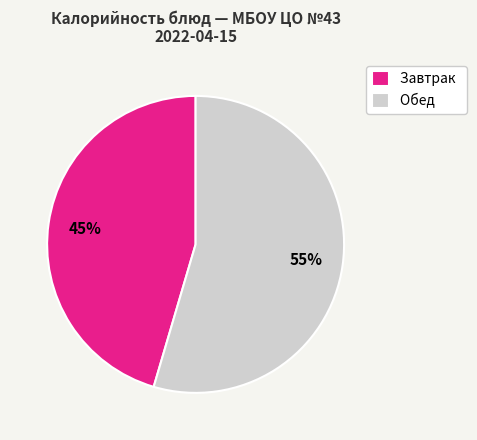

Which category has the biggest portion of the pie?

Обед